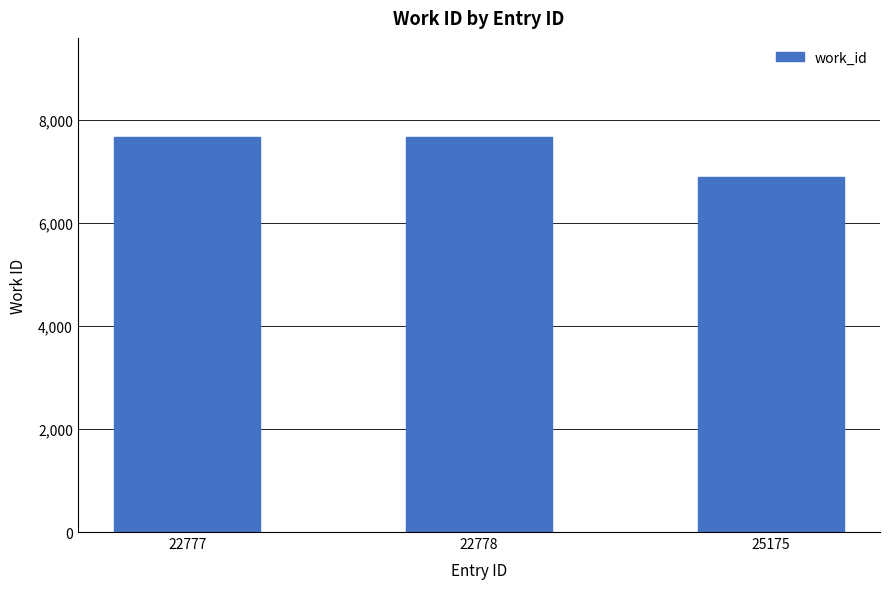

What is the average value?

7414